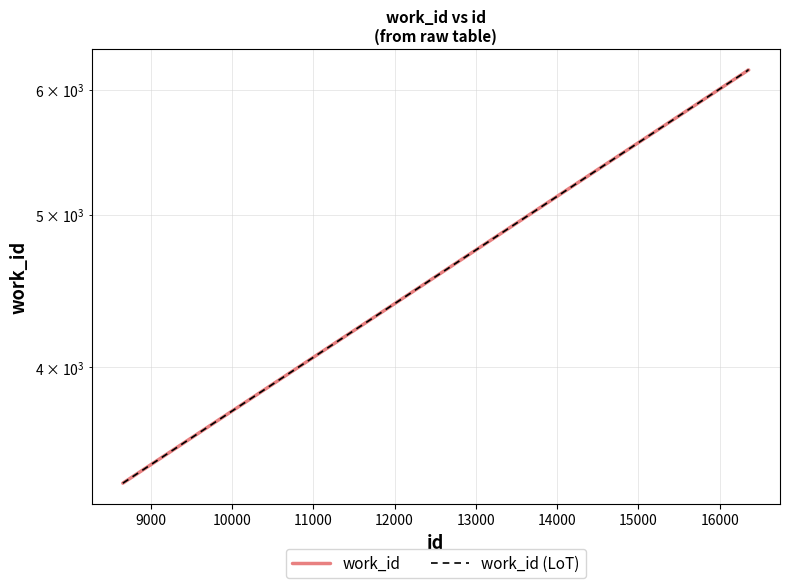

True or false: work_id and work_id (LoT) cross at least once.

False